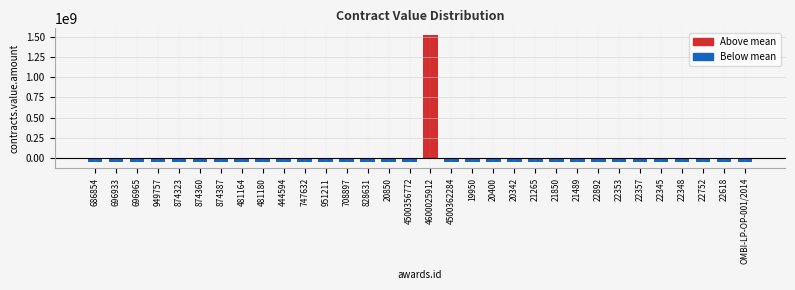

Is it true that the value at 686854 is -49453506.1?

True